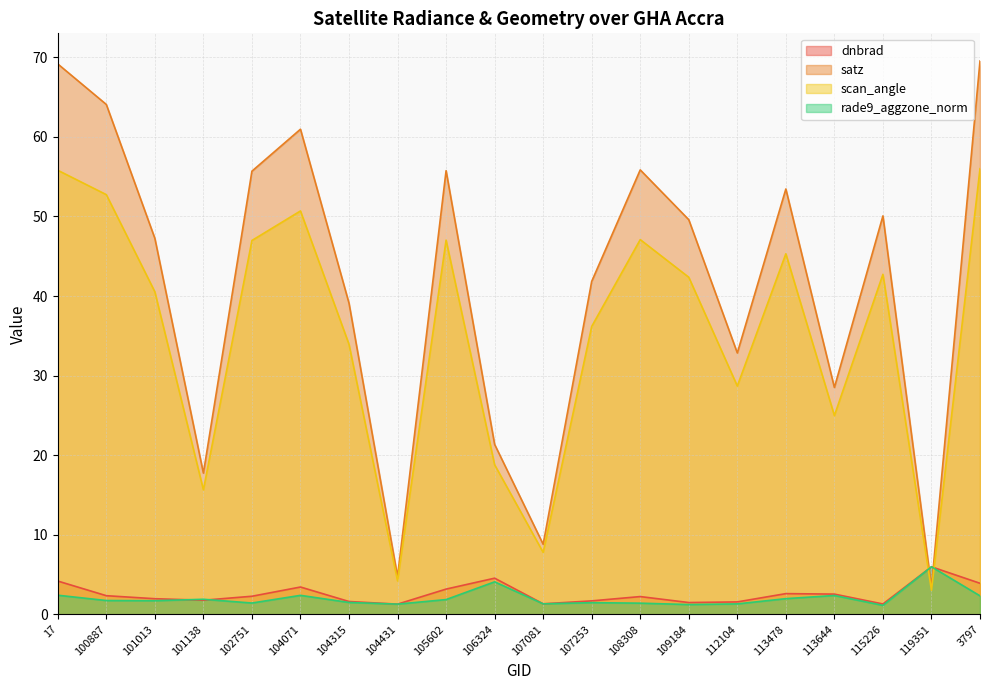

Which series changed the most between 102751 and 104071?

satz